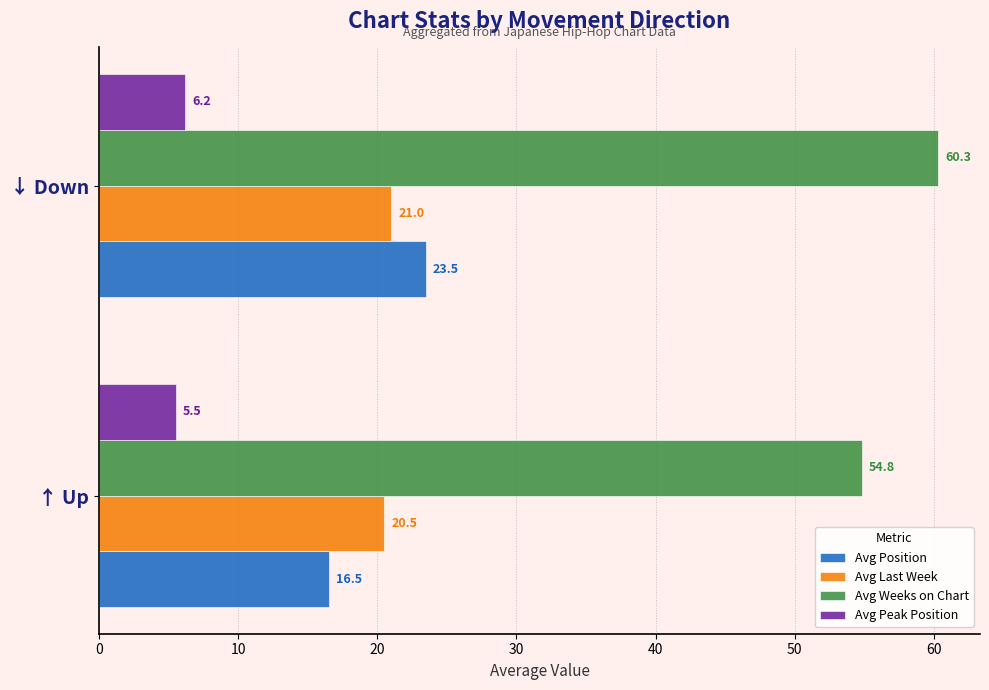

What is the maximum value shown in the chart?

60.3